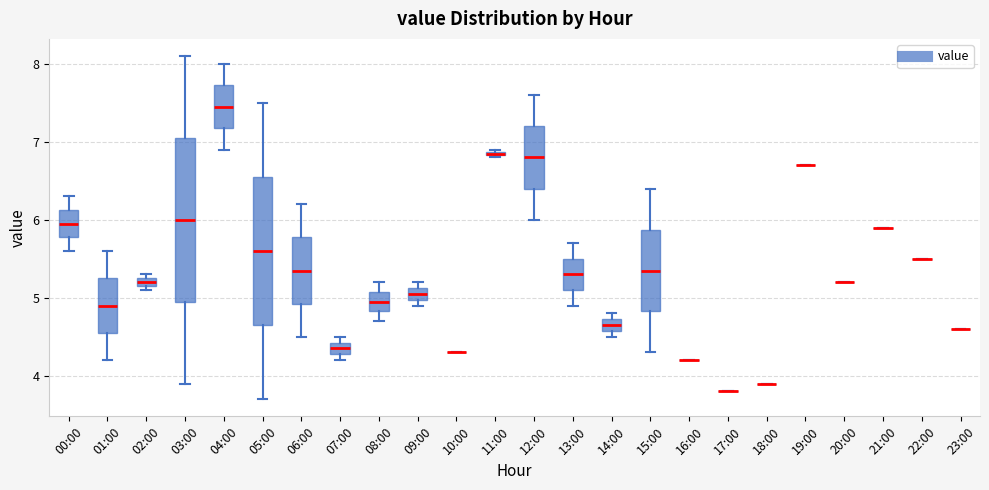

Which box is the tallest, from its lower edge to its upper edge?

03:00